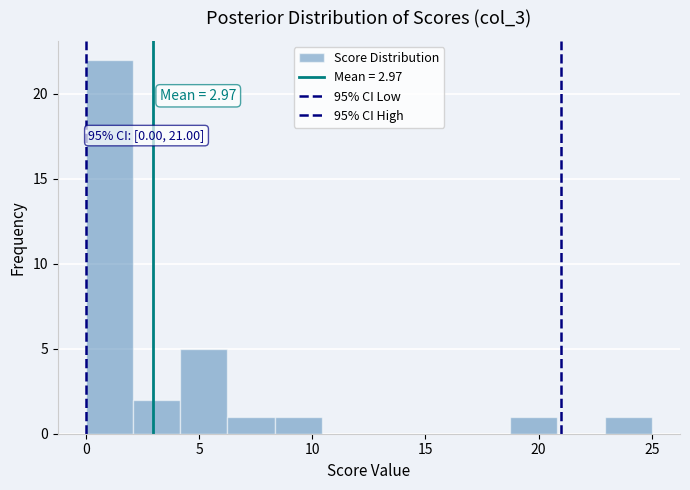

Over which range of the x-axis is the bar tallest?

0.0 to 2.0